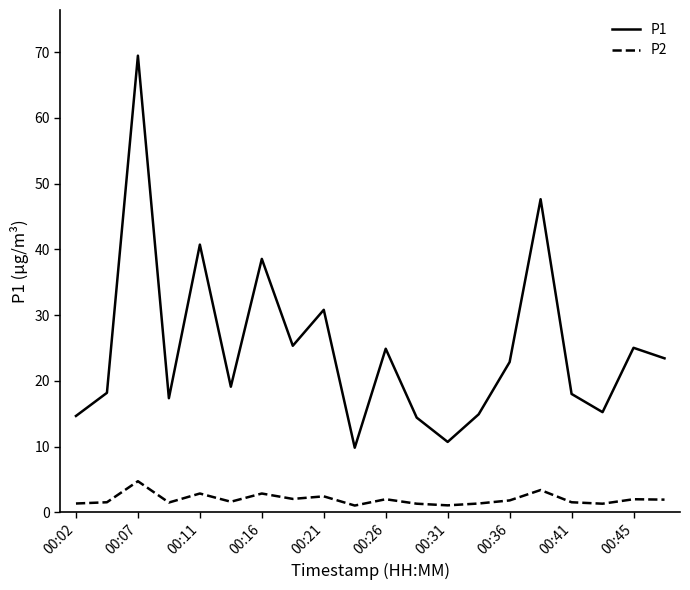

Count the number of data series in this chart.

2